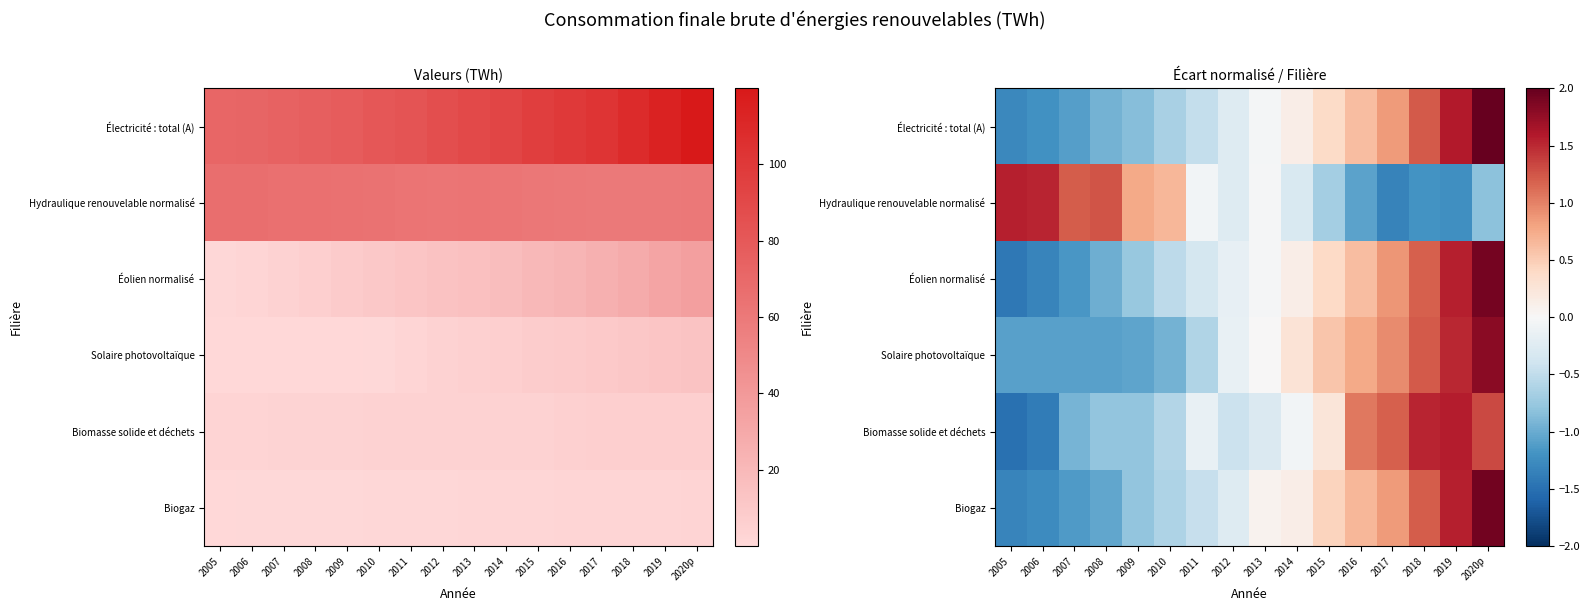

Where is Solaire photovoltaïque nearest to the value 0?

2013